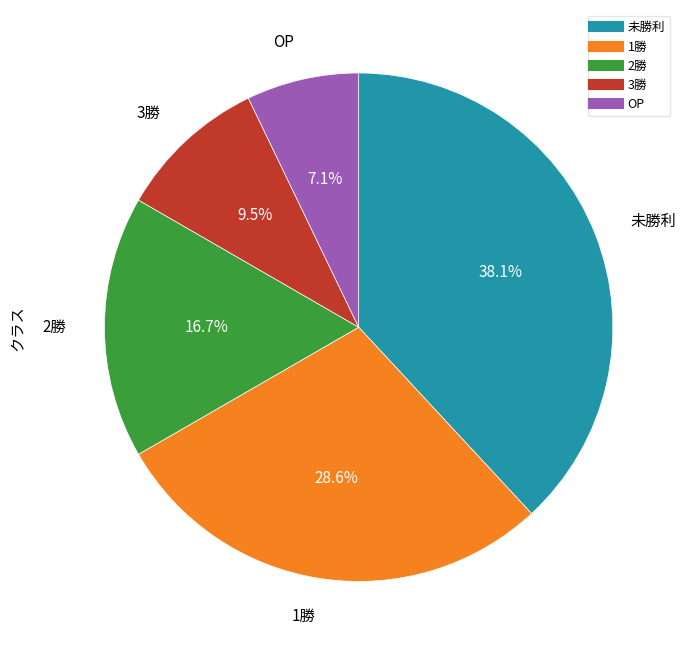

What percentage is the 1勝 slice, to the nearest percent?

29%